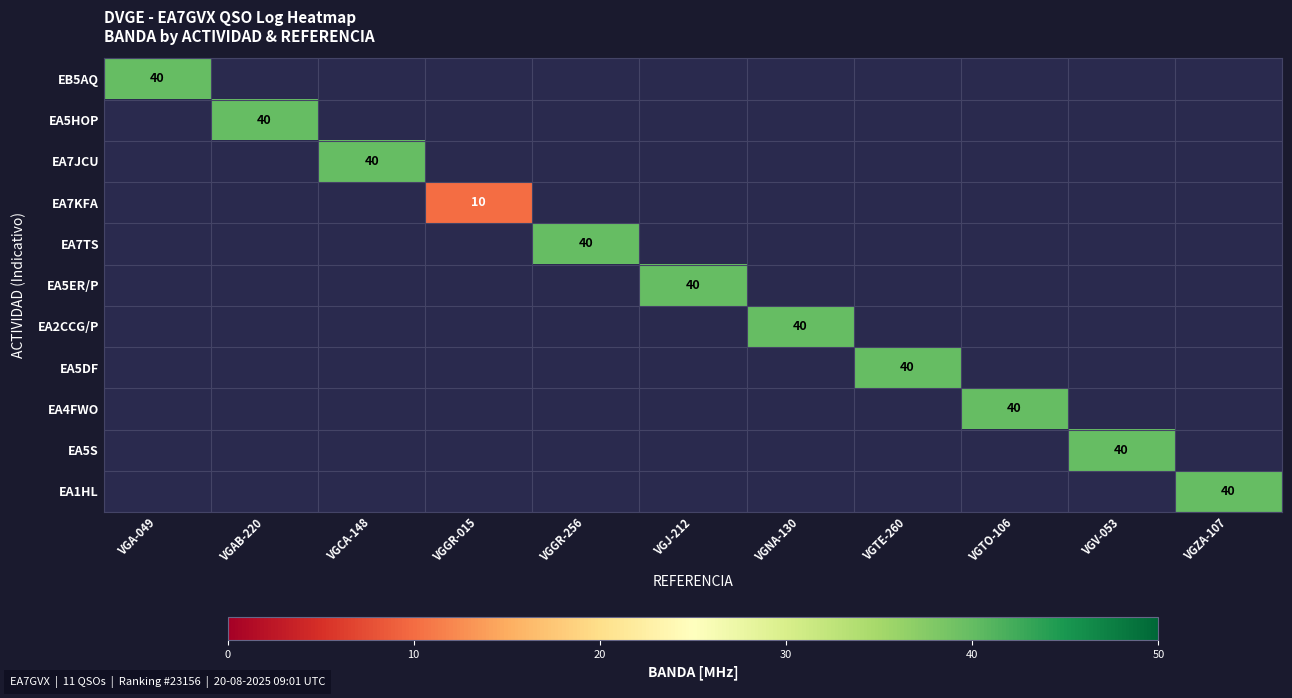

Between VGA-049 and VGV-053, which is larger?

VGV-053